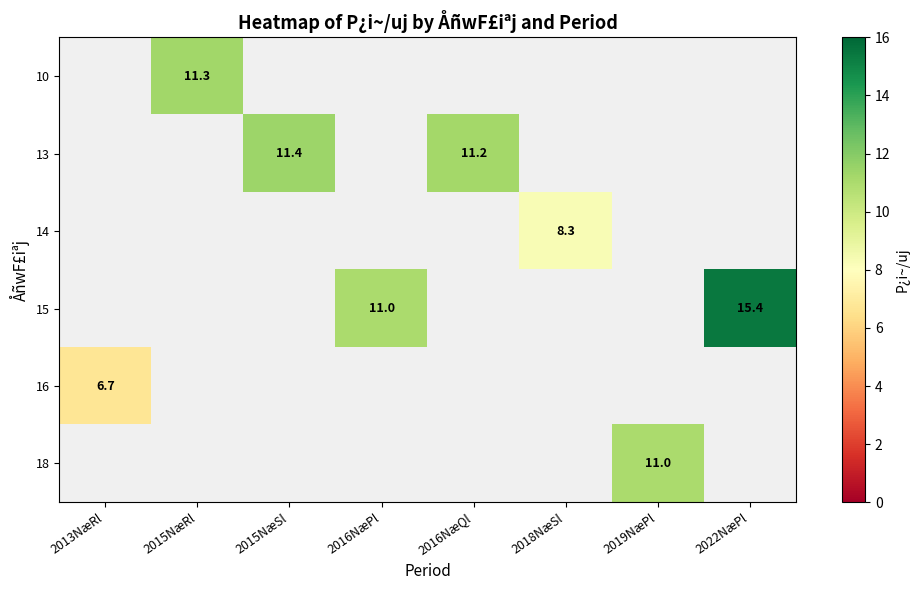

Which category has the highest value across all series?

2022NæPl